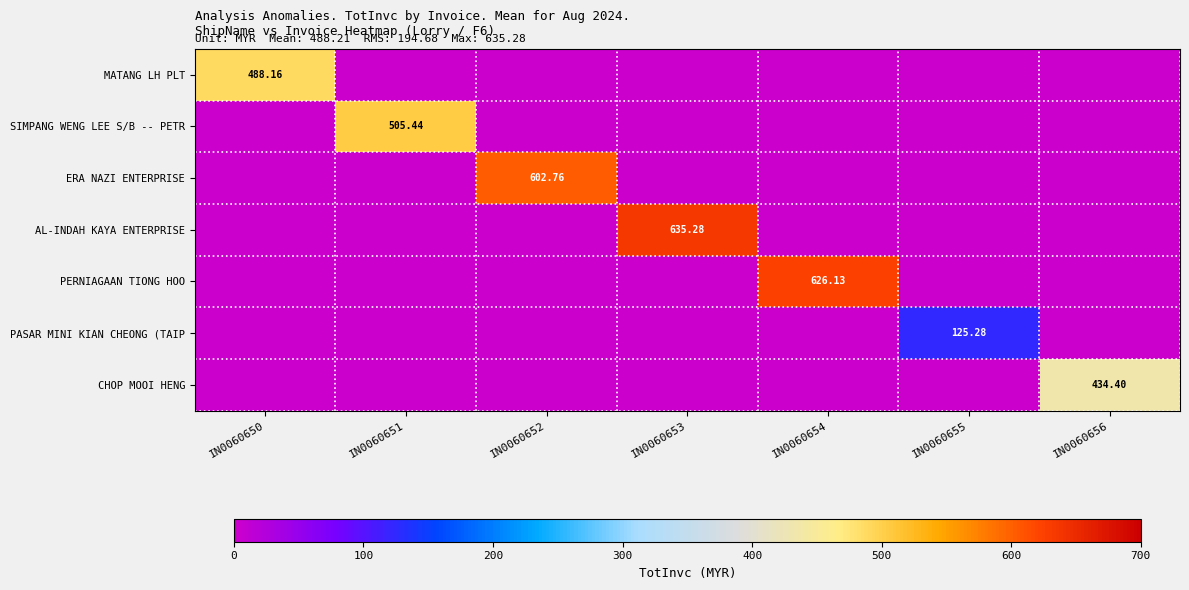

Is the value of PERNIAGAAN TIONG HOO at IN0060654 greater than the value of AL-INDAH KAYA ENTERPRISE at IN0060653?

No